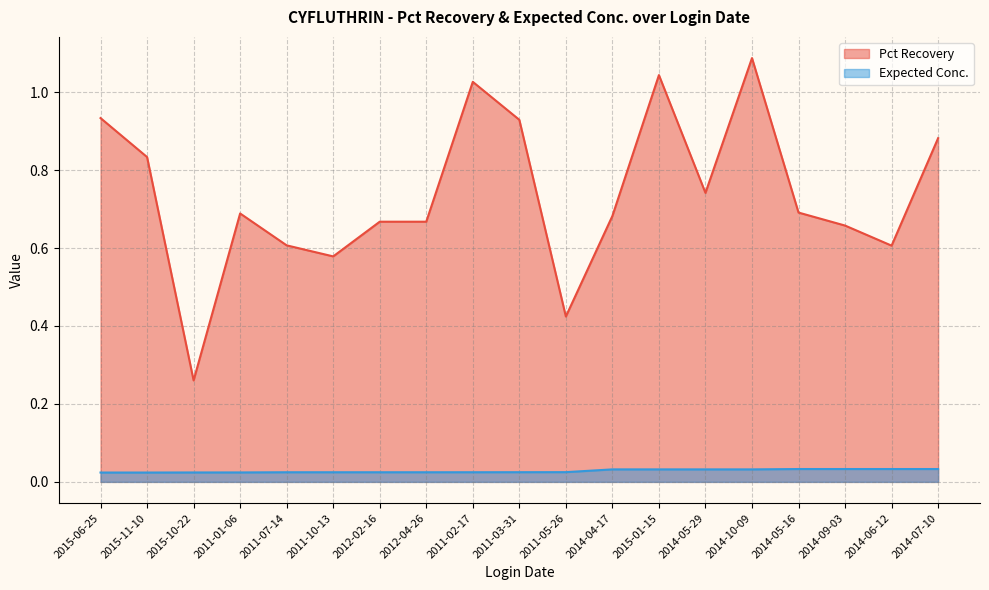

What position from the right is 2011-02-17?

11